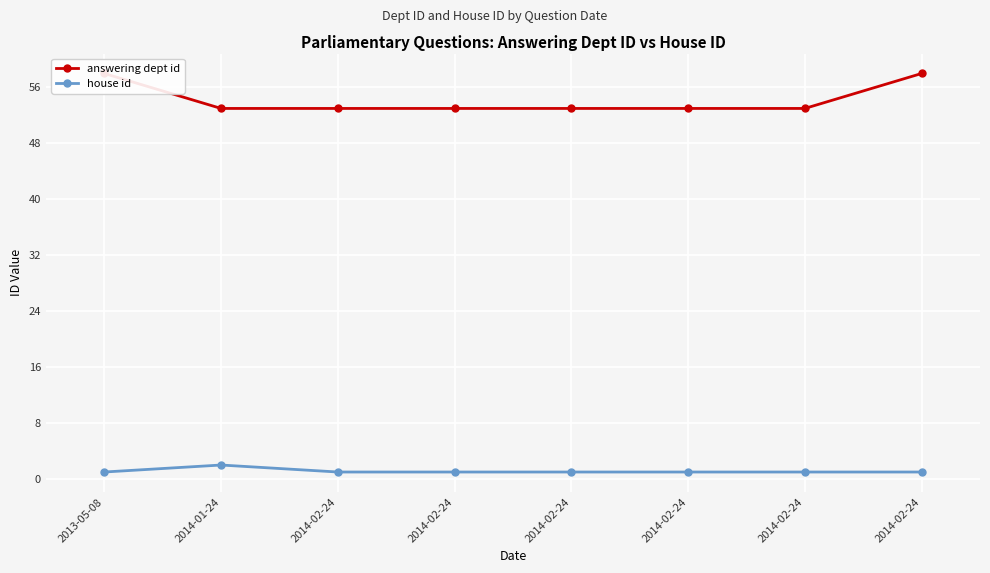

What is the difference between the maximum and second lowest values in the answering dept id series?

5